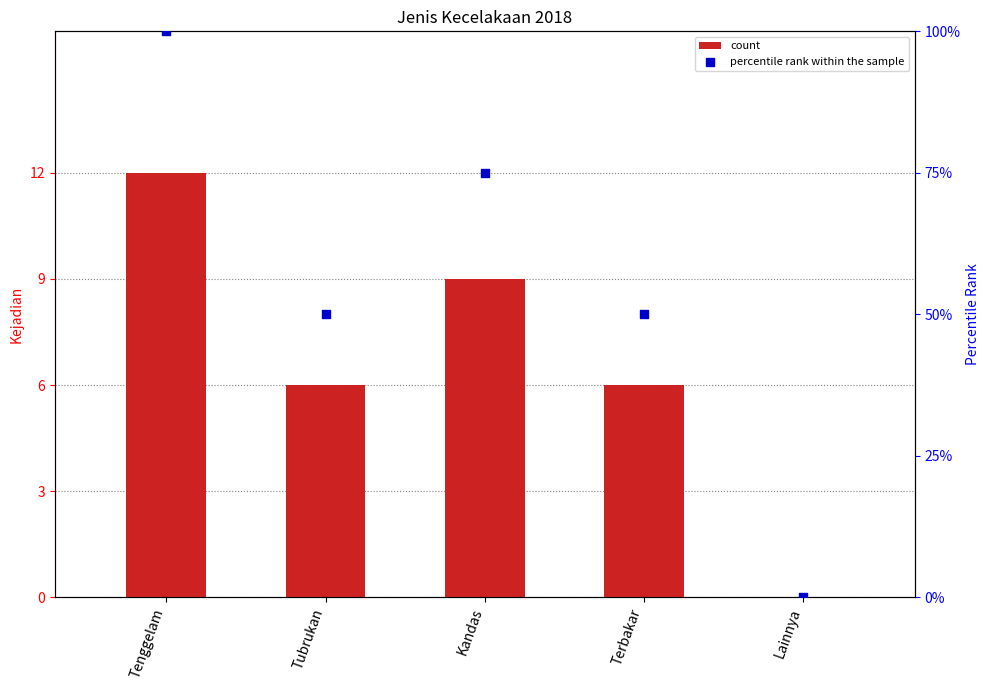

Which series has the largest total across all categories?

percentile rank within the sample